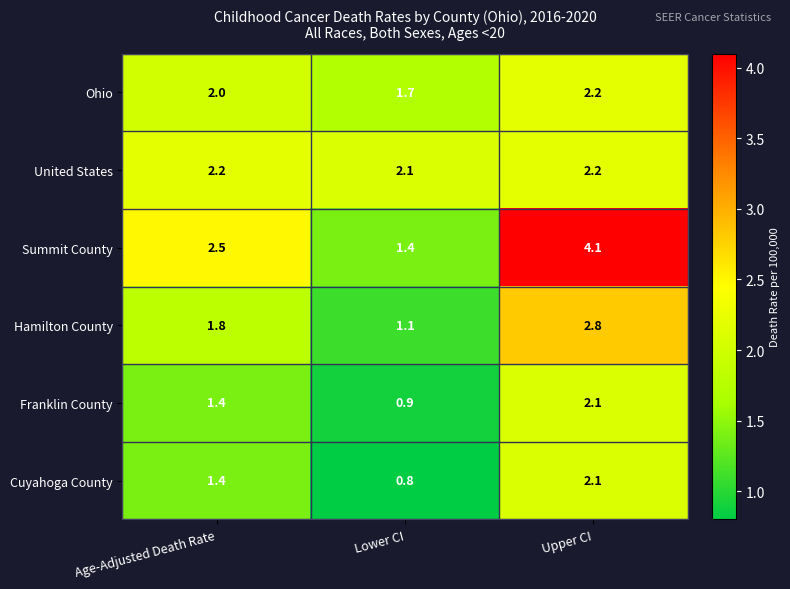

List the labels in order of Hamilton County value, largest first.

Upper CI, Age-Adjusted Death Rate, Lower CI